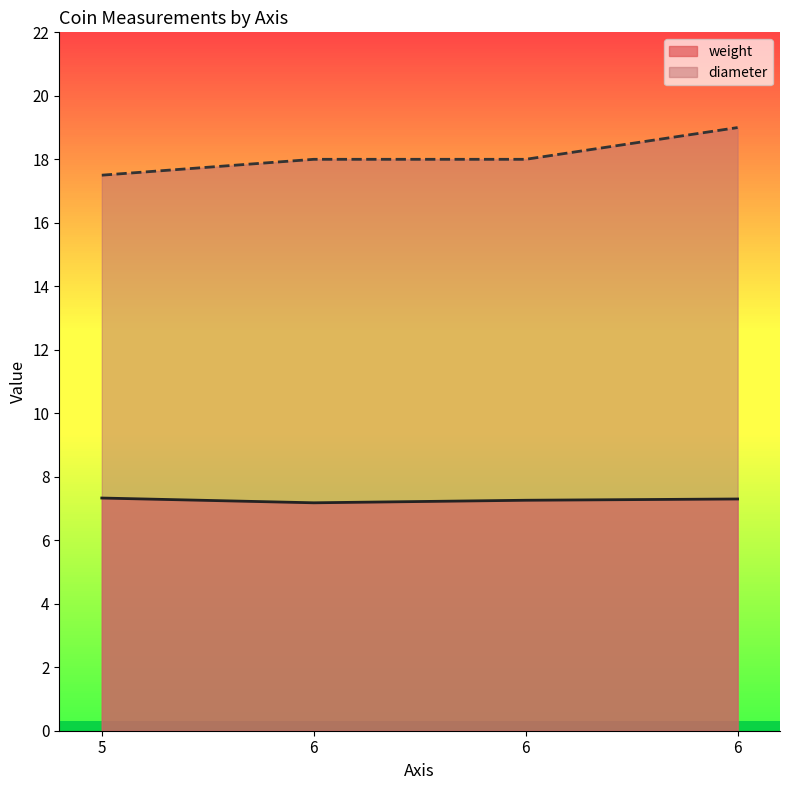

Rank the categories by weight value from lowest to highest.

6, 6, 6, 5